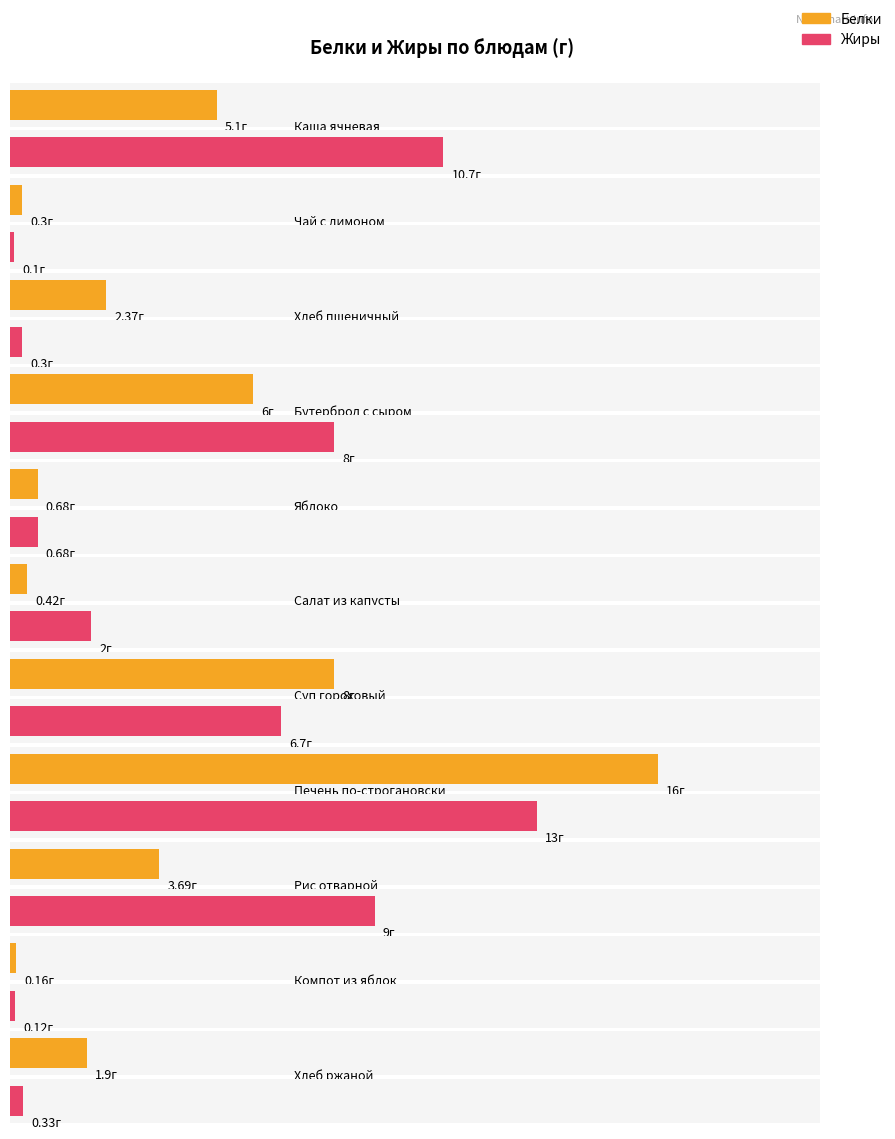

At how many categories does at least one series exceed 11?

1